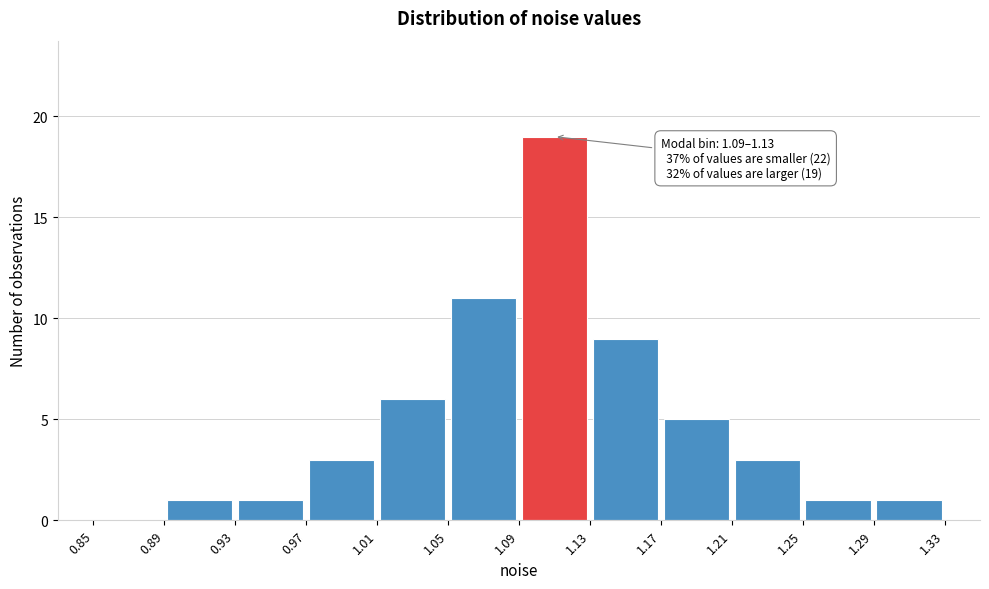

Which range on the x-axis has the tallest bar?

1.09 to 1.13